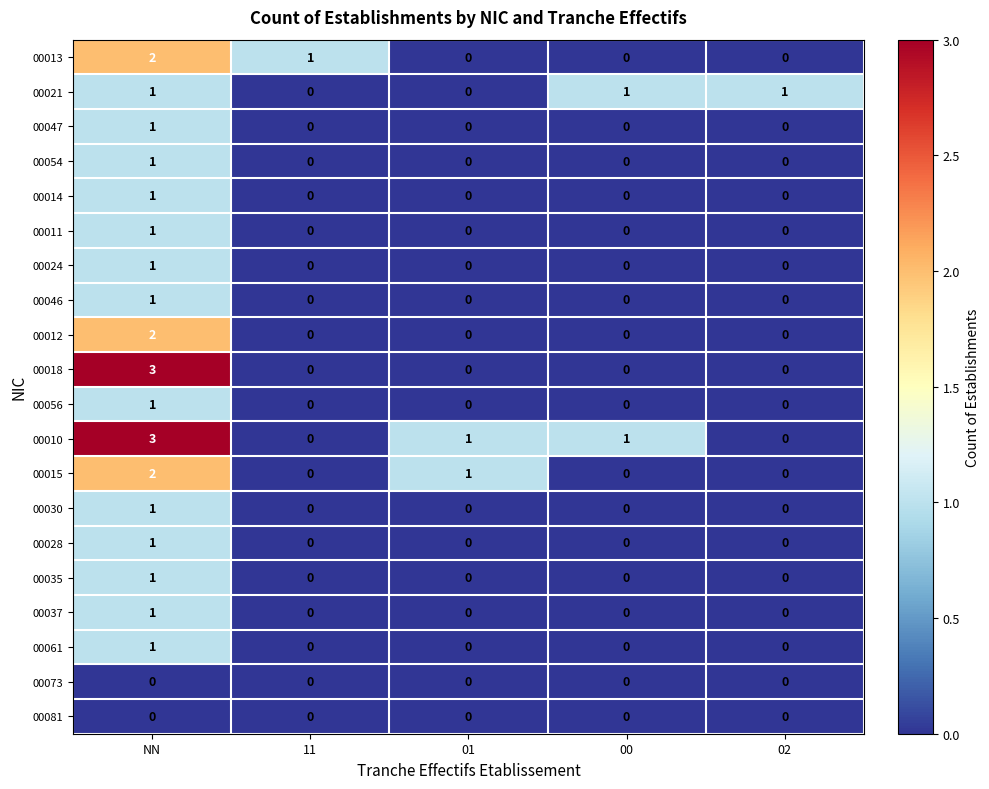

At which label does 00030 reach its peak?

NN